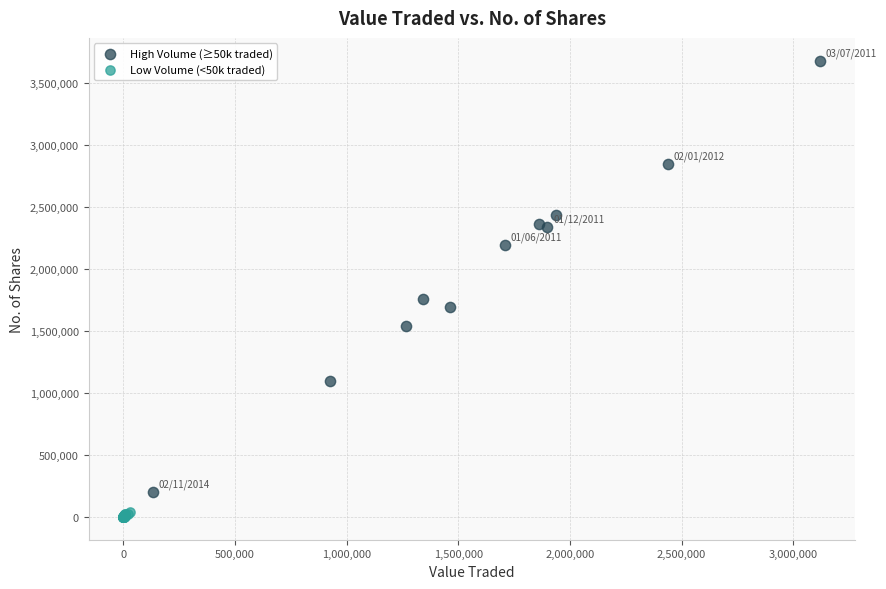

Which series contains the lowest Y value?

Low Volume (<50k traded)